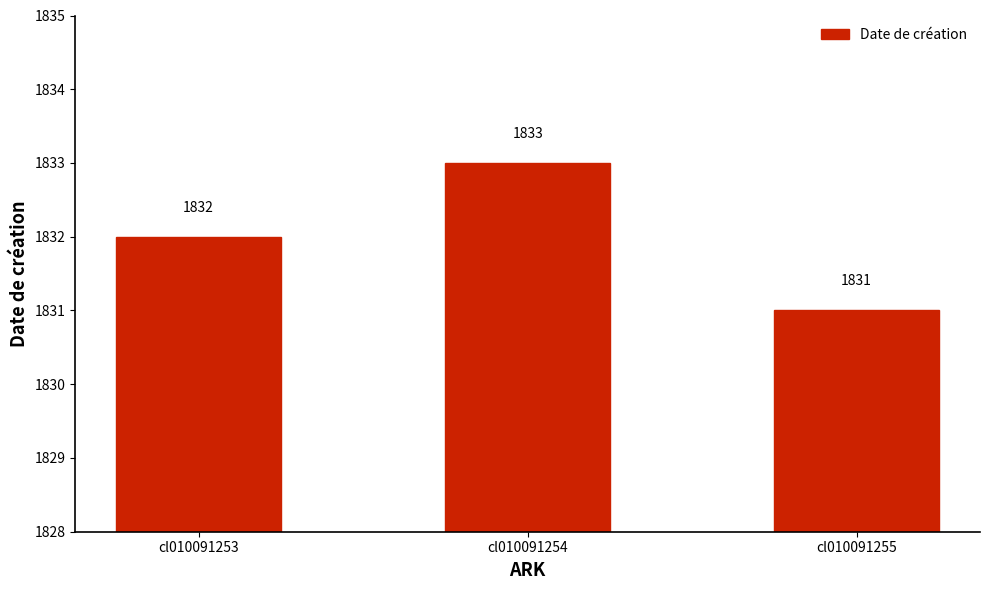

Count the number of categories in the chart.

3